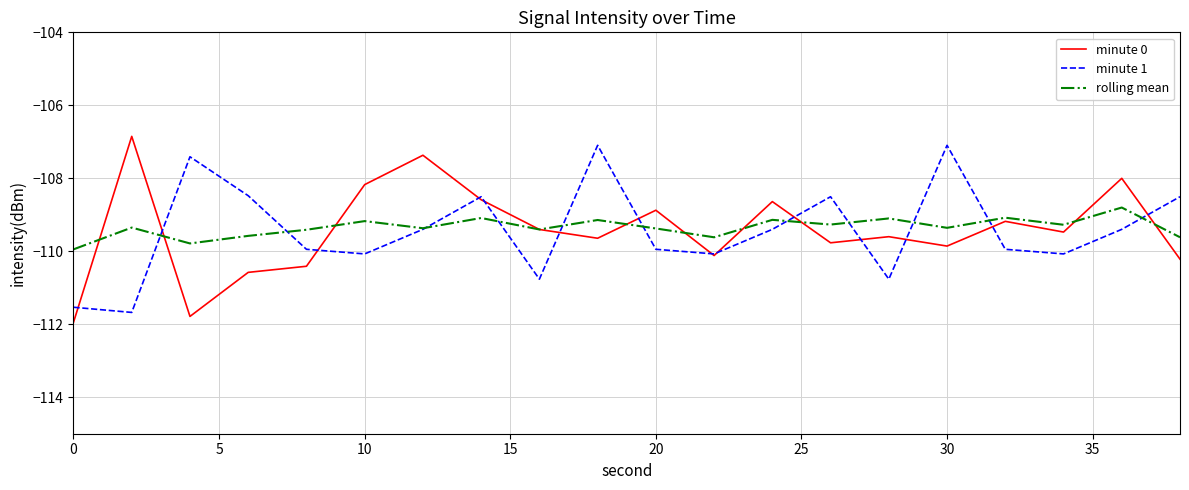

What is the difference between the second highest and second lowest values in the minute 1 series?

4.4